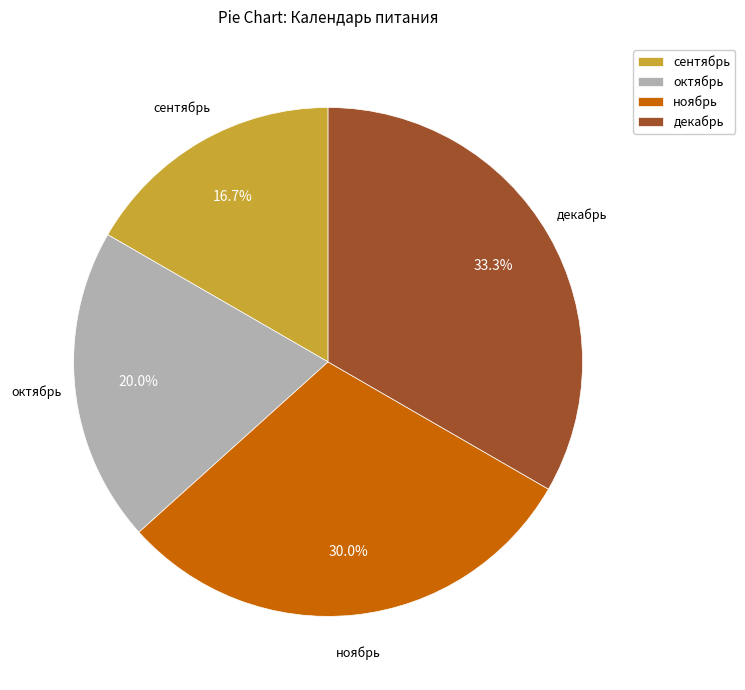

How much of the chart is everything except ноябрь?

70.0%